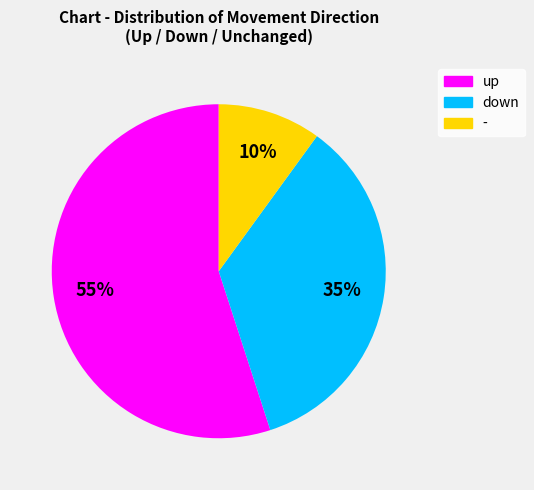

To the nearest percent, what portion does - represent?

10%